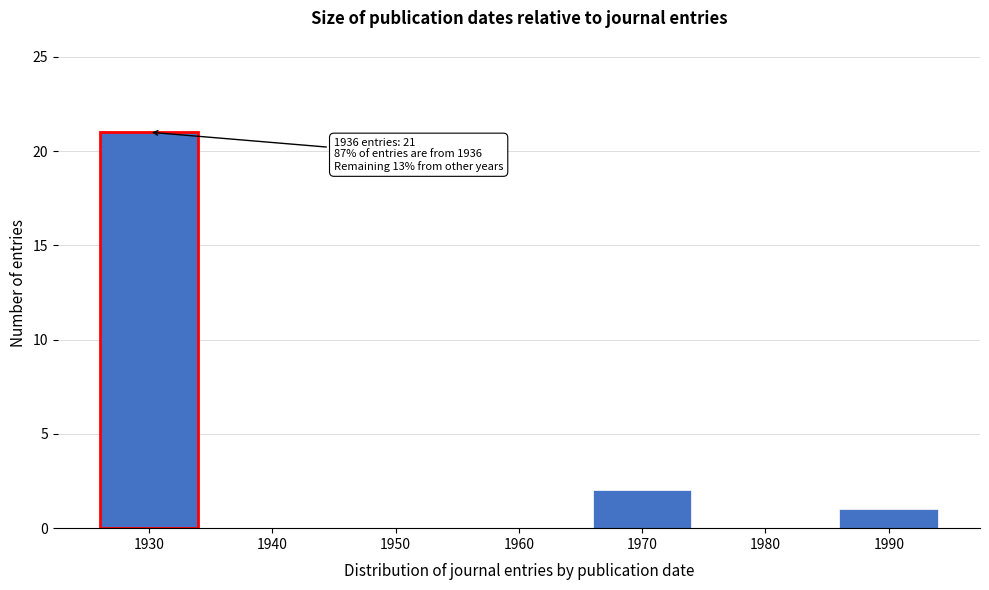

Reading left to right, transcribe all the data shown in this chart.

1930=21	1940=0	1950=0	1960=0	1970=2	1980=0	1990=1